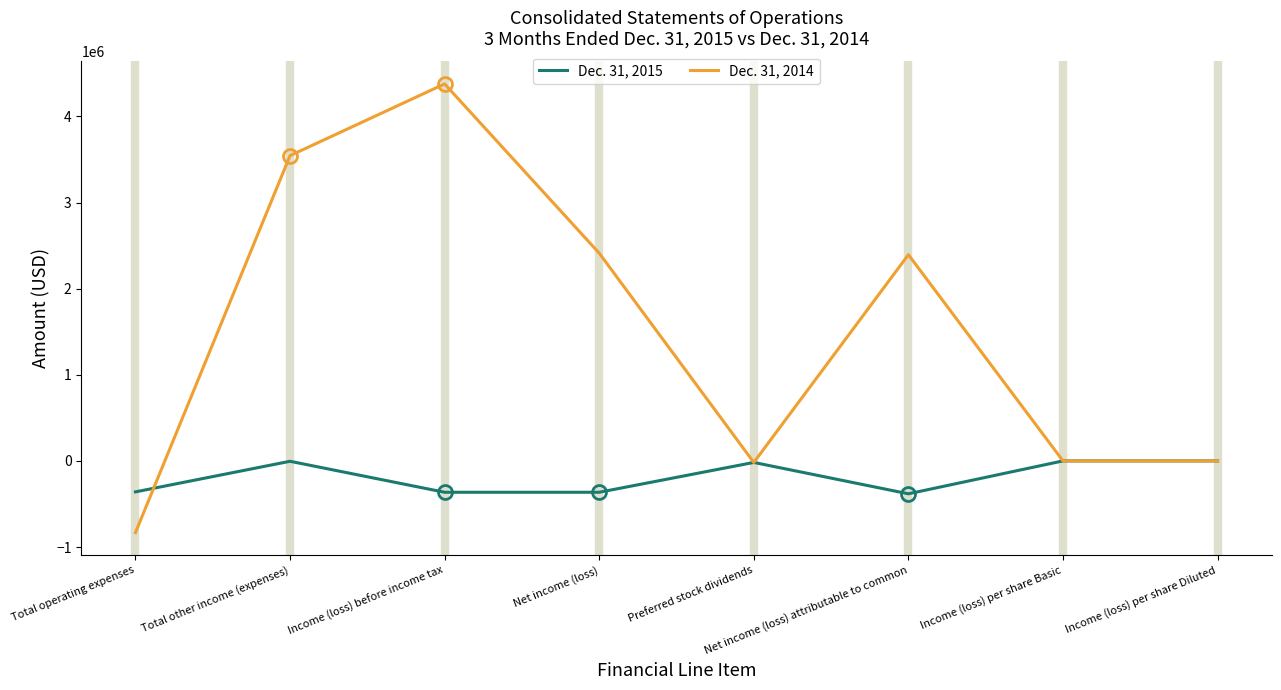

True or false: Dec. 31, 2014 and Dec. 31, 2015 cross at least once.

True